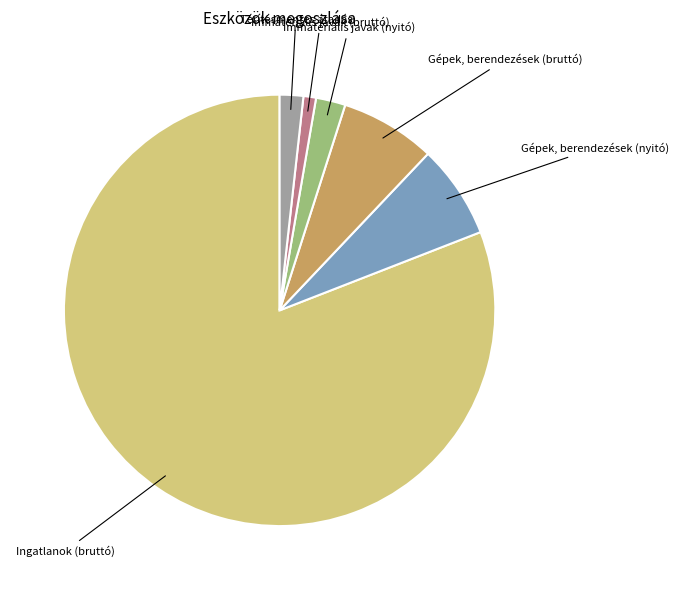

Does any single category account for the majority?

Yes